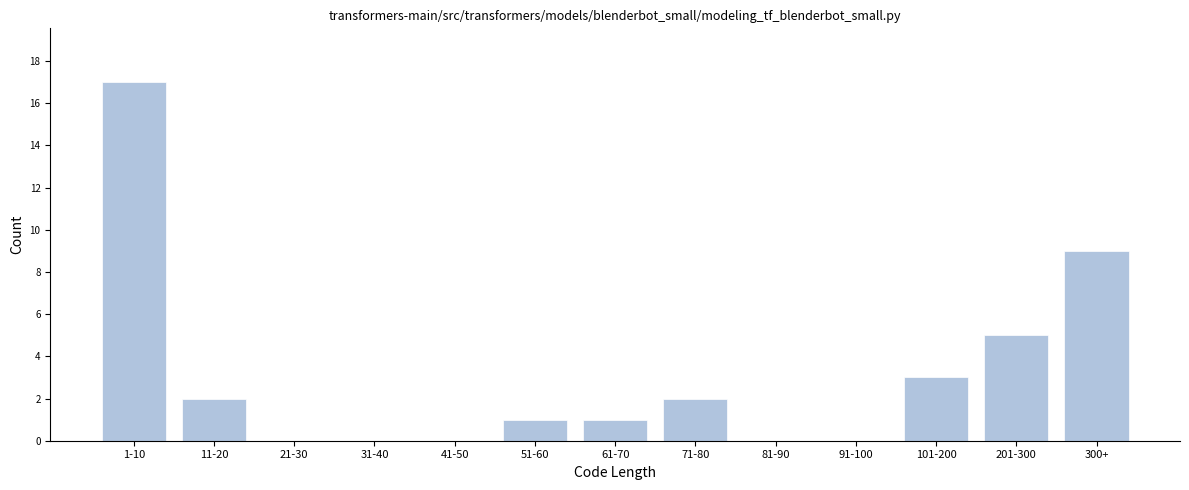

Reading left to right, extract all data points from this chart.

1-10=17	11-20=2	21-30=0	31-40=0	41-50=0	51-60=1	61-70=1	71-80=2	81-90=0	91-100=0	101-200=3	201-300=5	300+=9